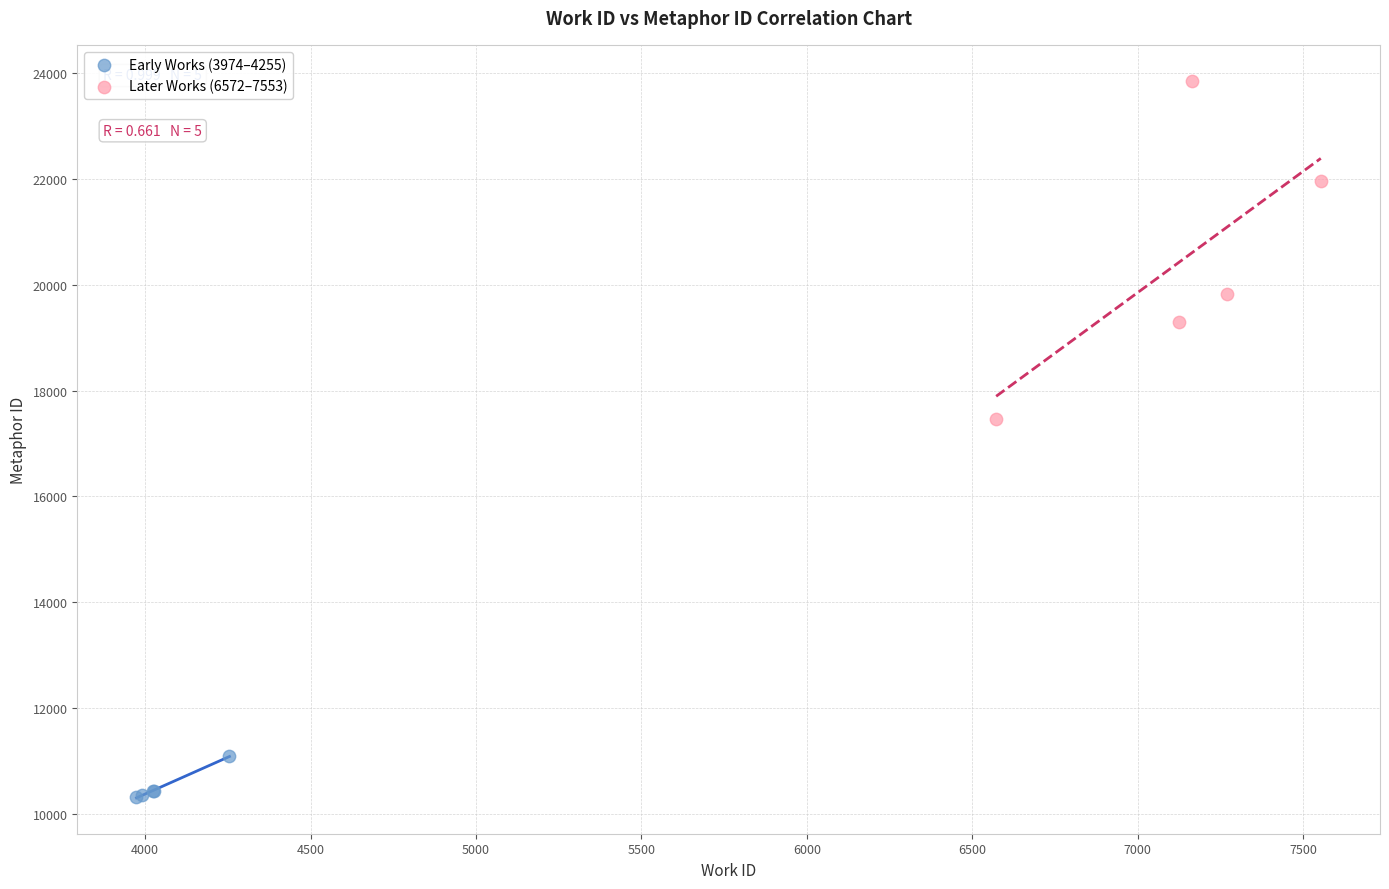

Which series has the largest Y range (max minus min)?

Later Works (6572–7553)